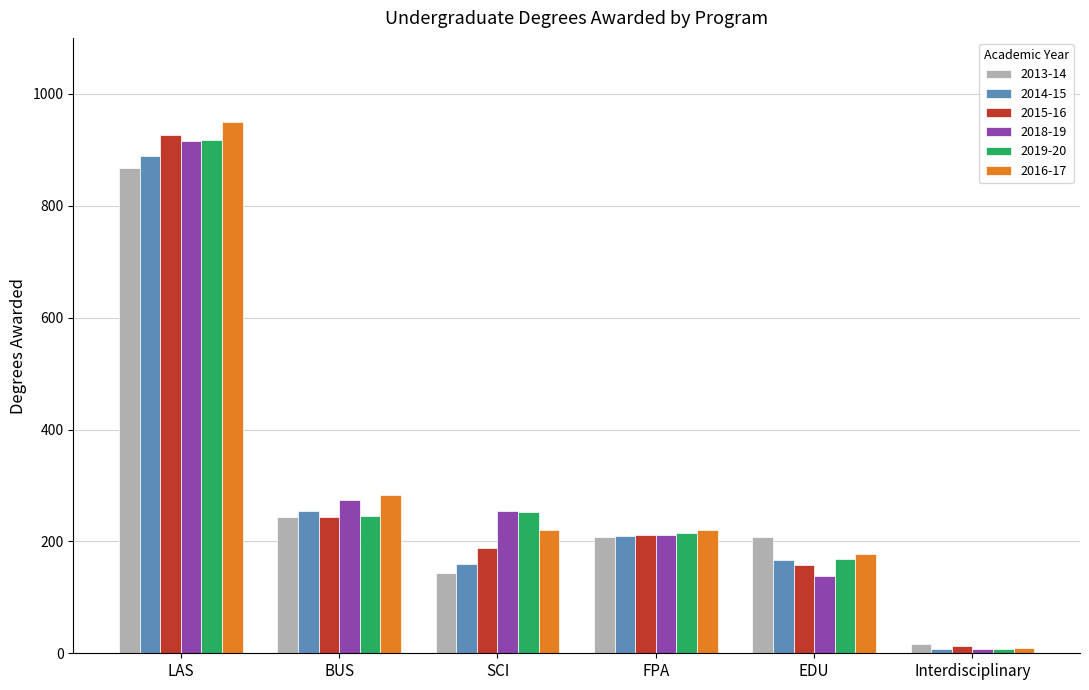

How many values in the 2016-17 series are below 221?

2